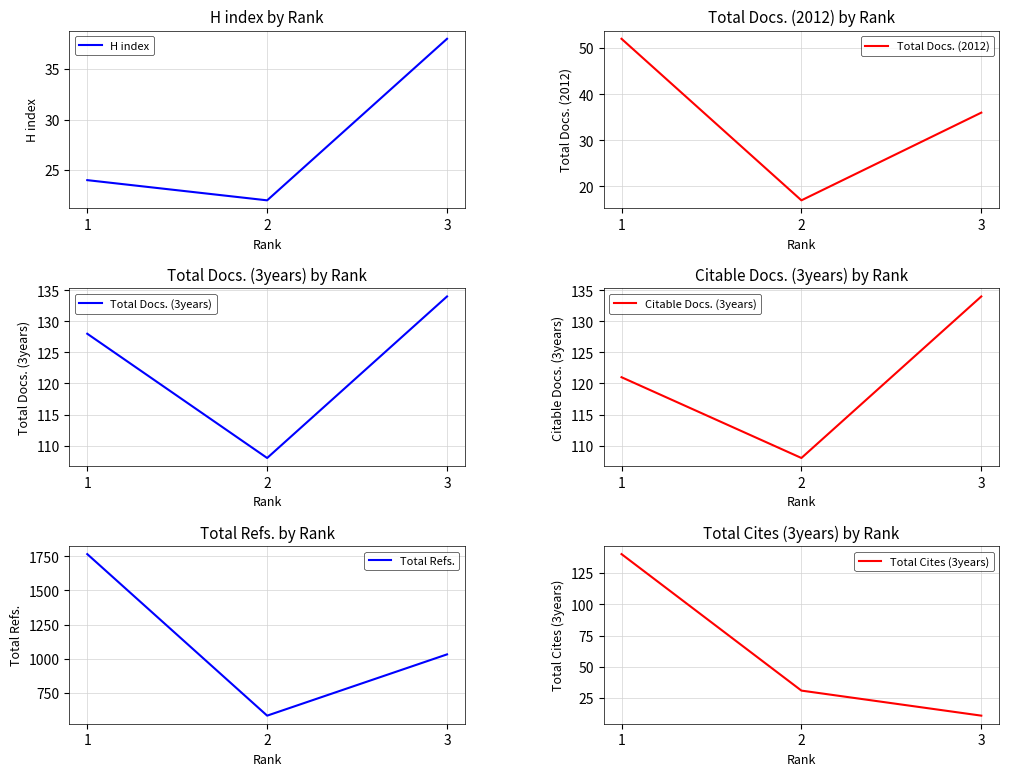

What is the spread (max minus min) of values at 2?

565